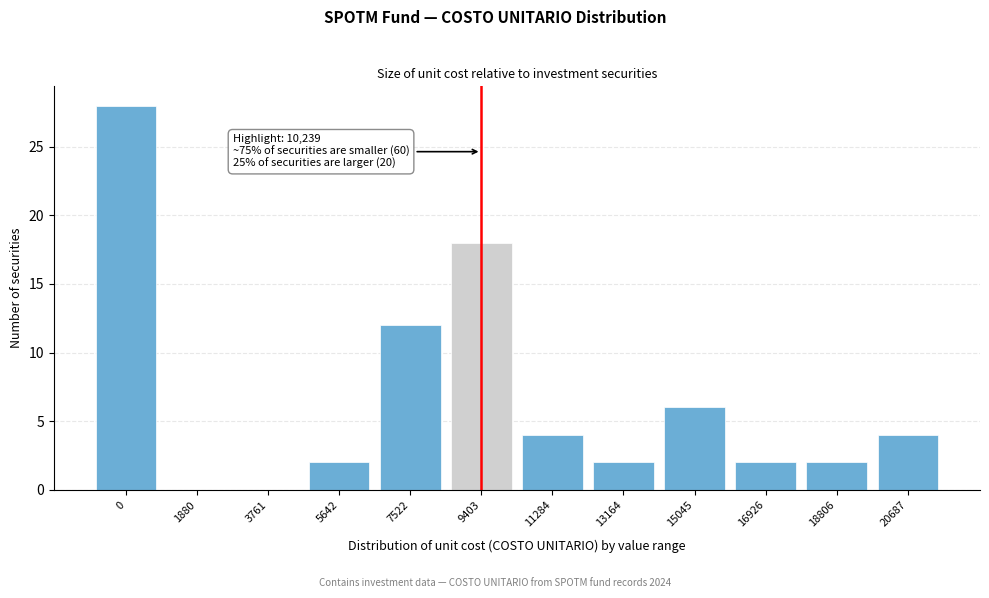

Reading left to right, transcribe all the data shown in this chart.

0=28	1880=0	3761=0	5642=2	7522=12	9403=18	11284=4	13164=2	15045=6	16926=2	18806=2	20687=4